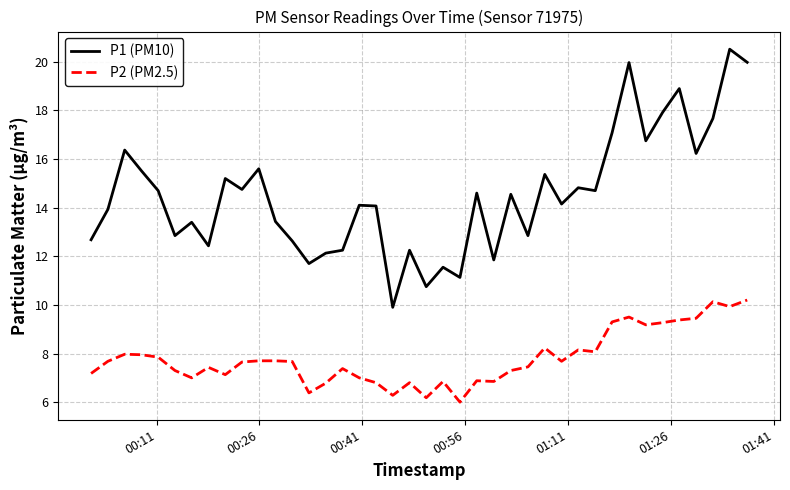

What is the difference between the maximum and minimum values in the P2 (PM2.5) series?

4.2